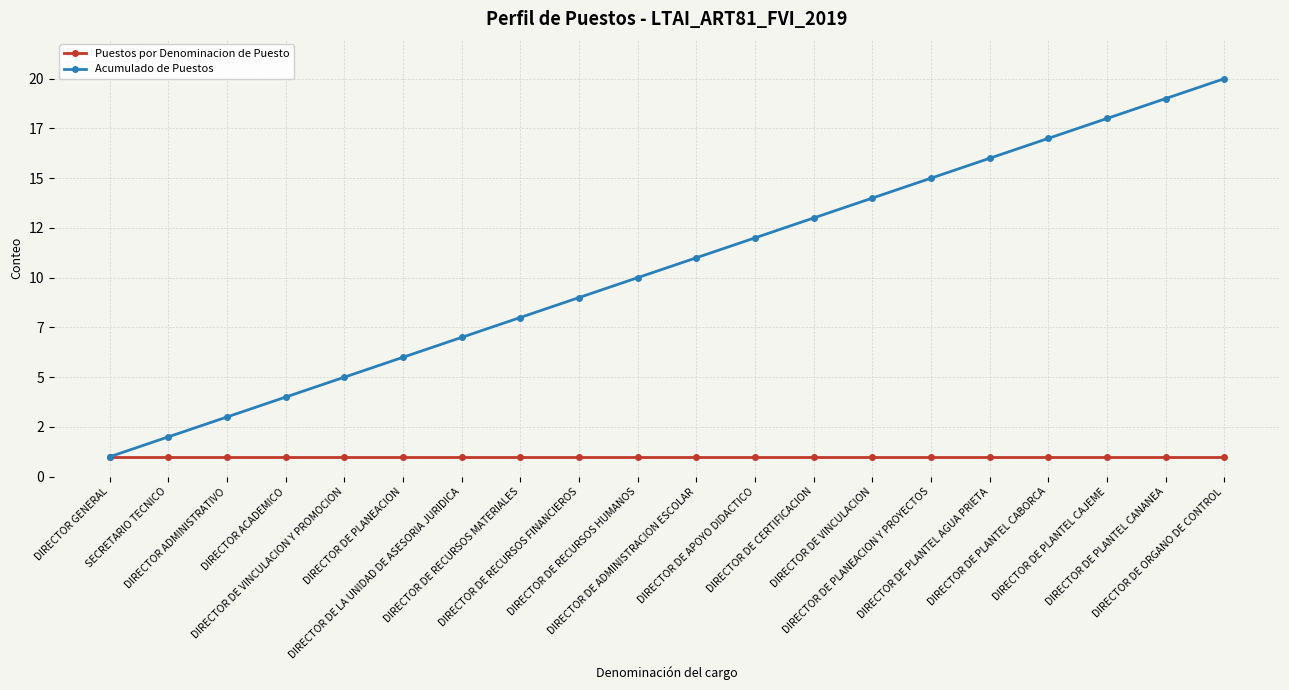

What position from the left is DIRECTOR DE PLANTEL CANANEA?

19